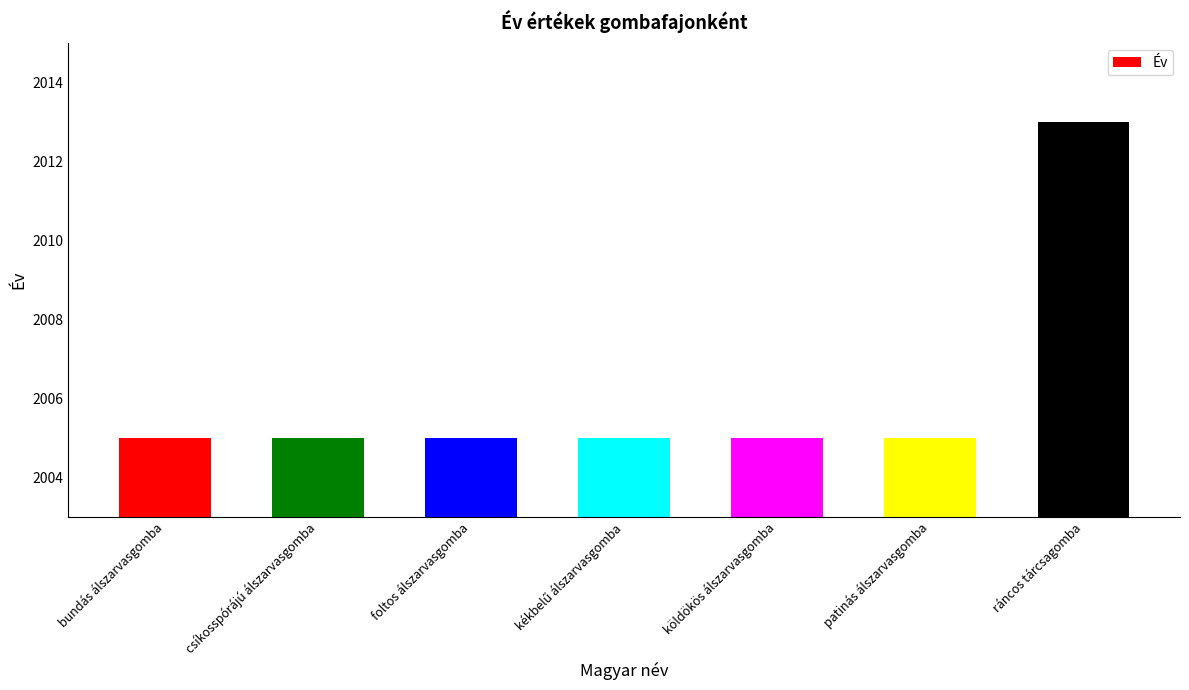

Read the value at csíkosspórájú álszarvasgomba.

2005